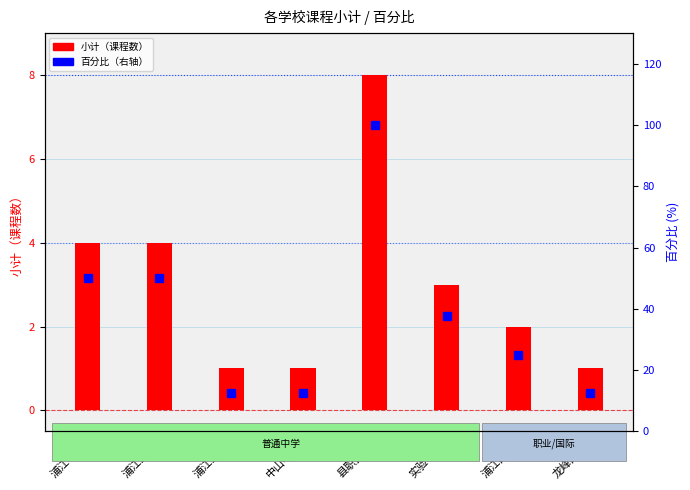

What is the label of the 2nd bar from the right?

浦江四中